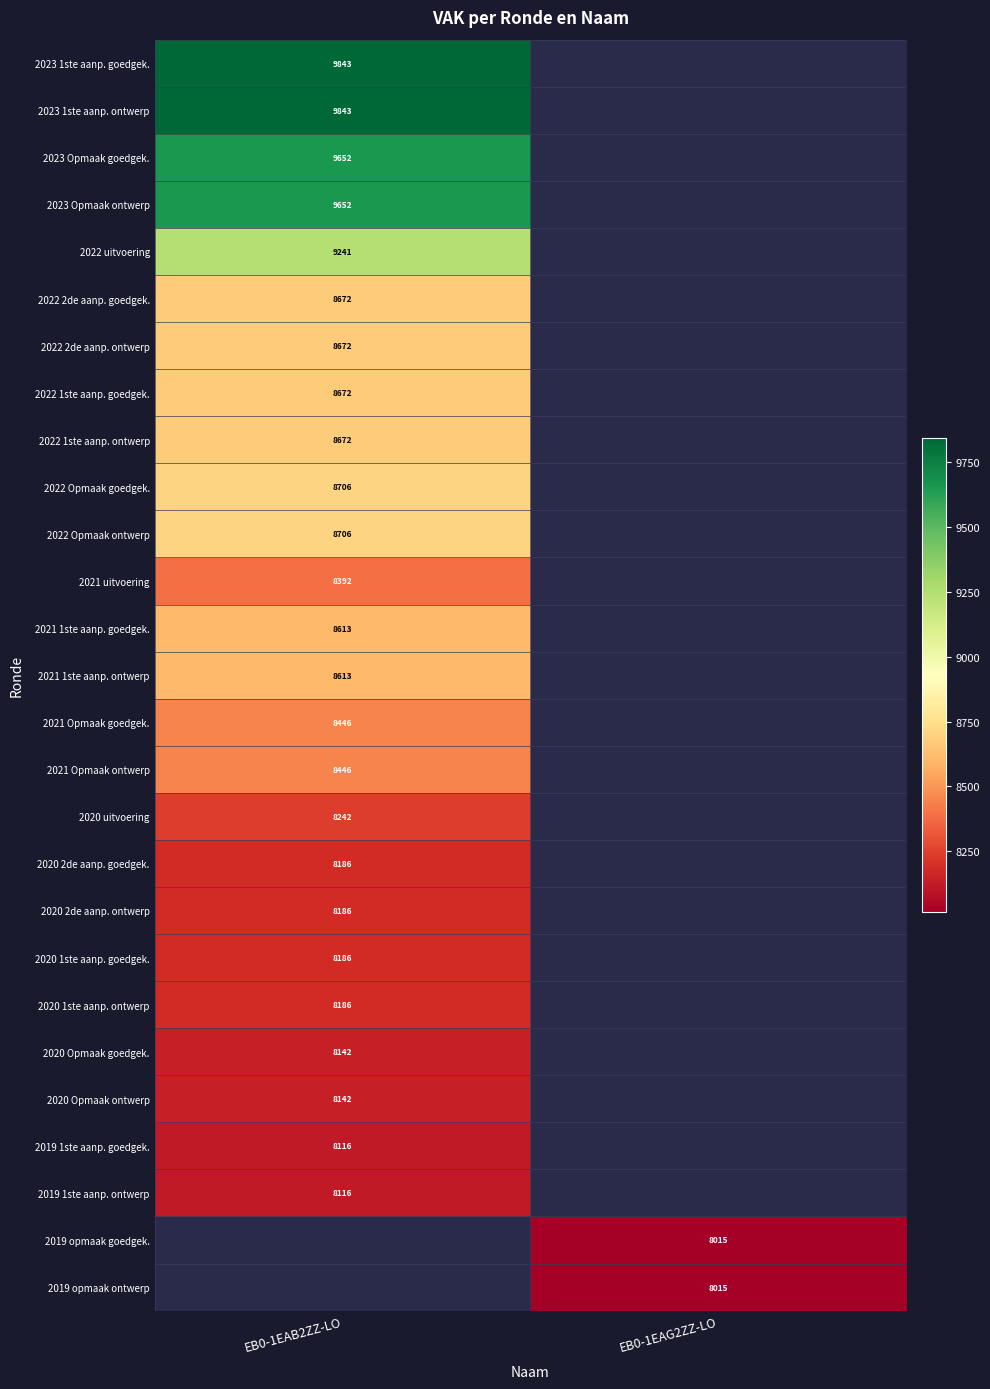

What is the spread (max minus min) of values at EB0-1EAB2ZZ-LO?

1727.0